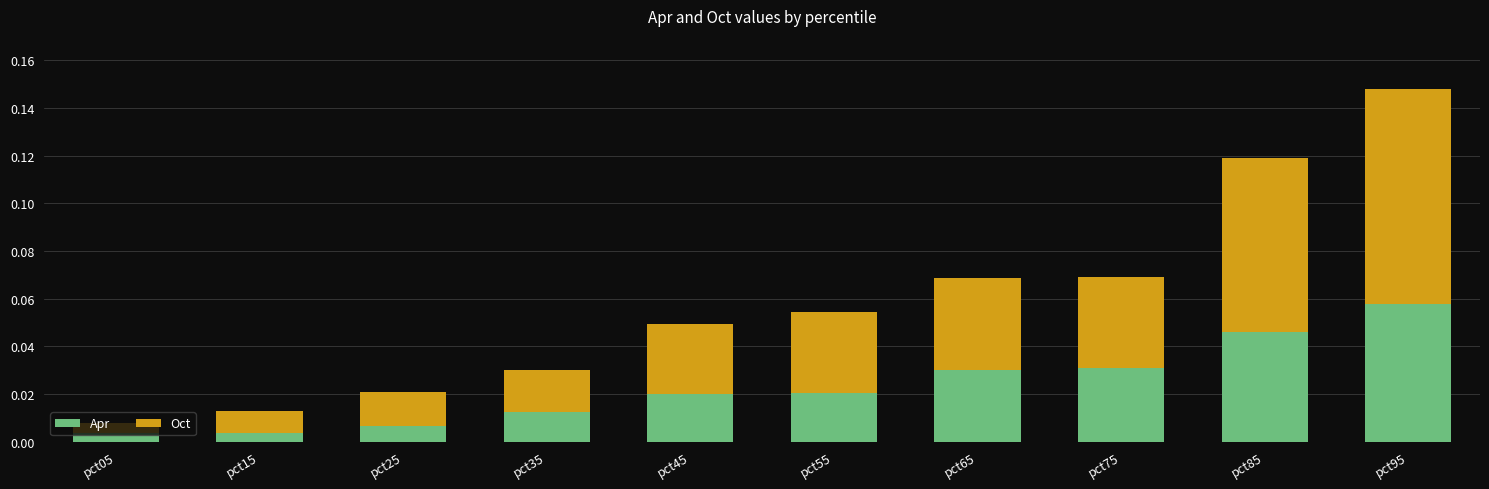

Which category has the highest value in the Apr series?

pct95